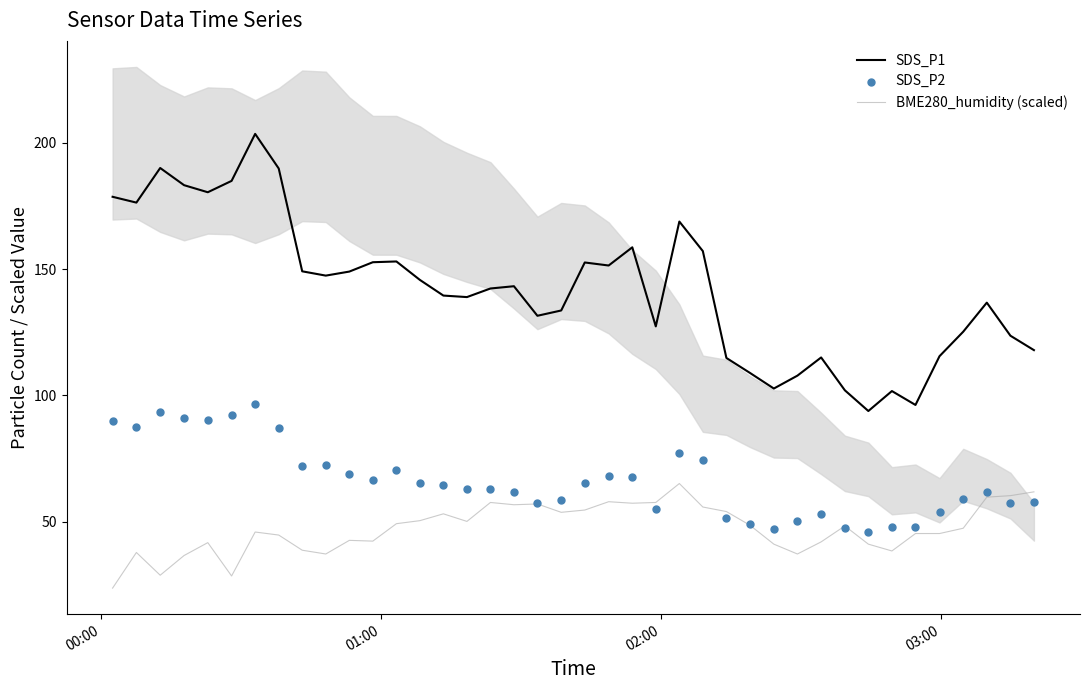

True or false: SDS_P1 and BME280_humidity (scaled) cross at least once.

False